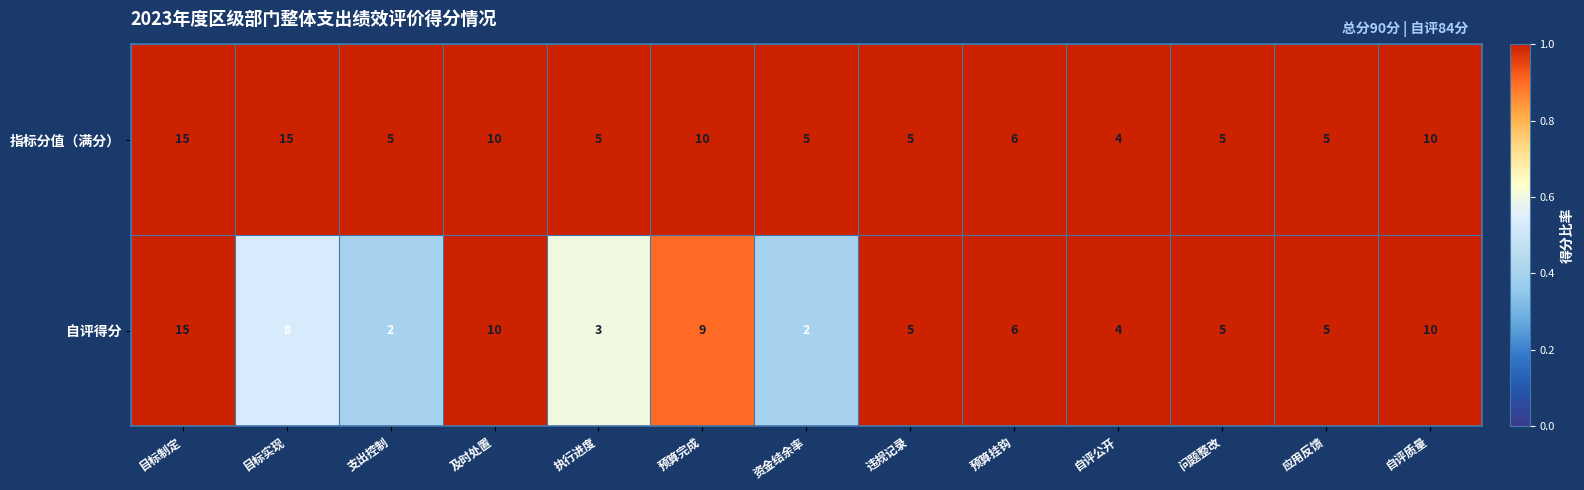

True or false: 指标分值（满分） has a value of 5 at 执行进度.

True